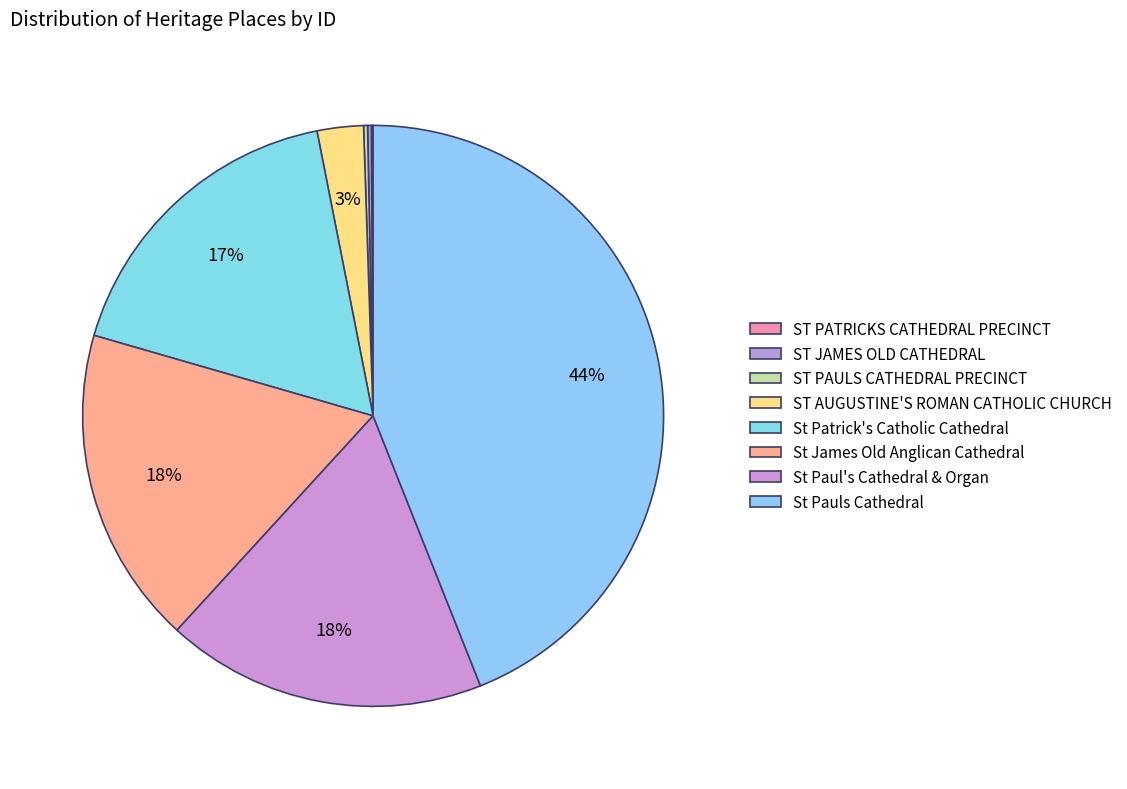

To the nearest percent, what is the difference between the largest and smallest slice percentages?

44%